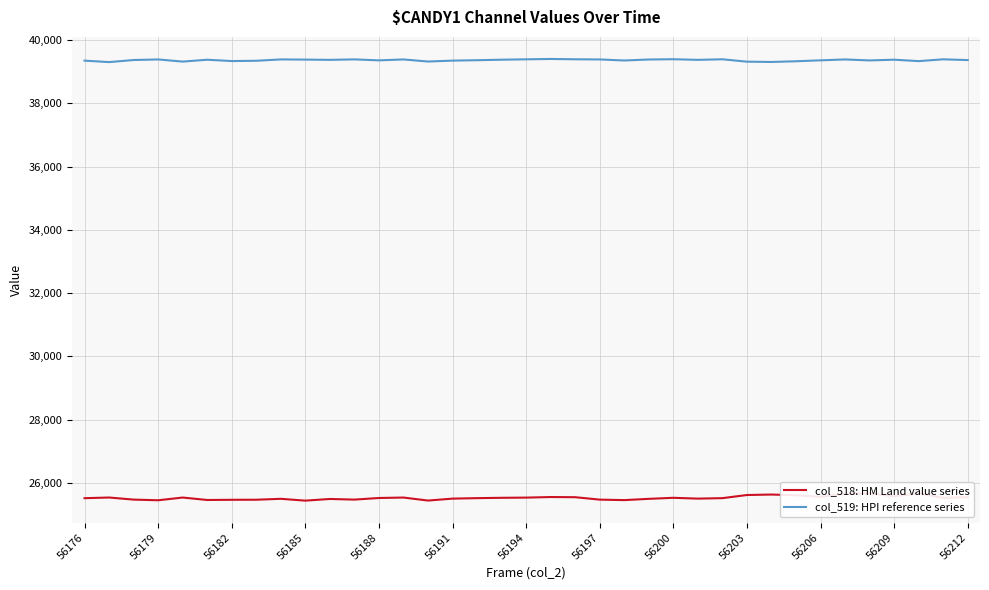

Is it true that col_518: HM Land value series equals 37007 at 20?

False